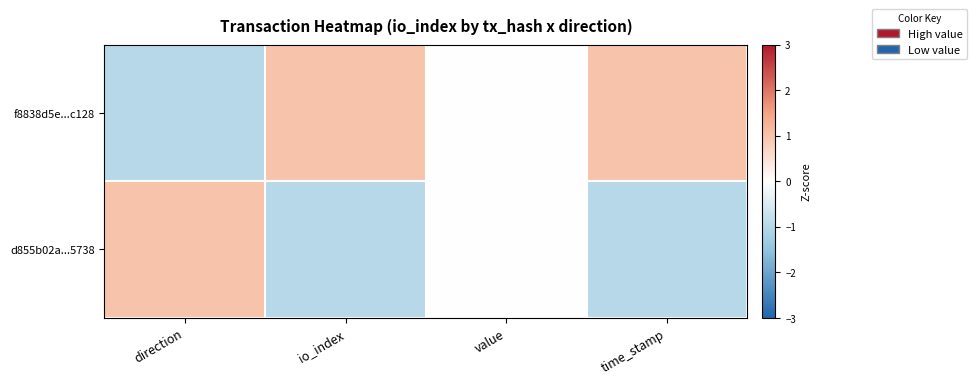

Which category has the highest value across all series?

io_index